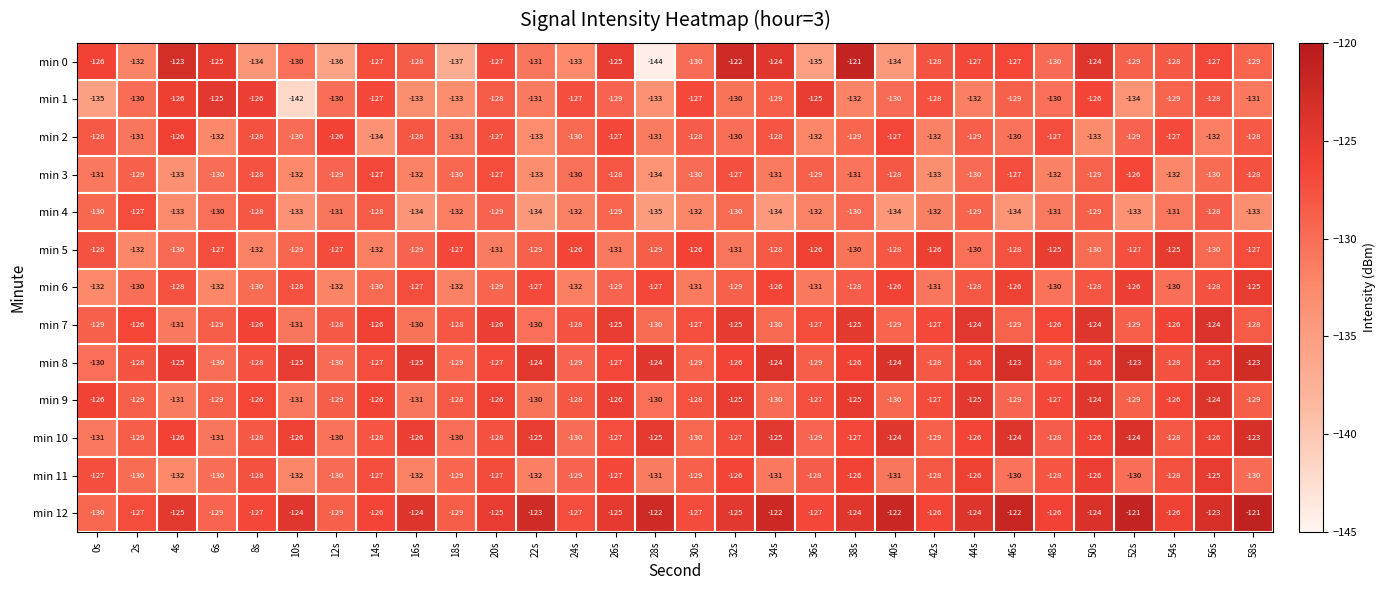

What is the sum of the min 8 values at 42s and 28s?

-252